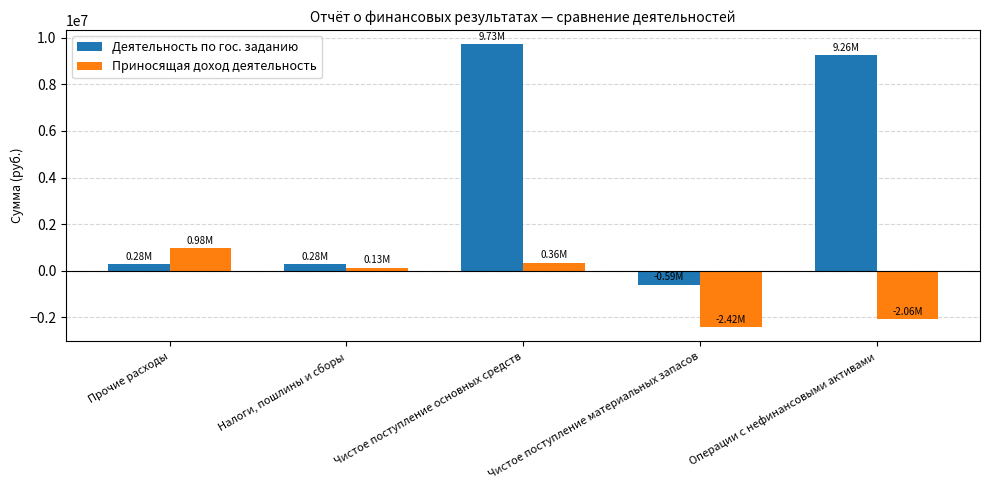

True or false: Деятельность по гос. заданию has a value of 9259540.2 at Операции с нефинансовыми активами.

True